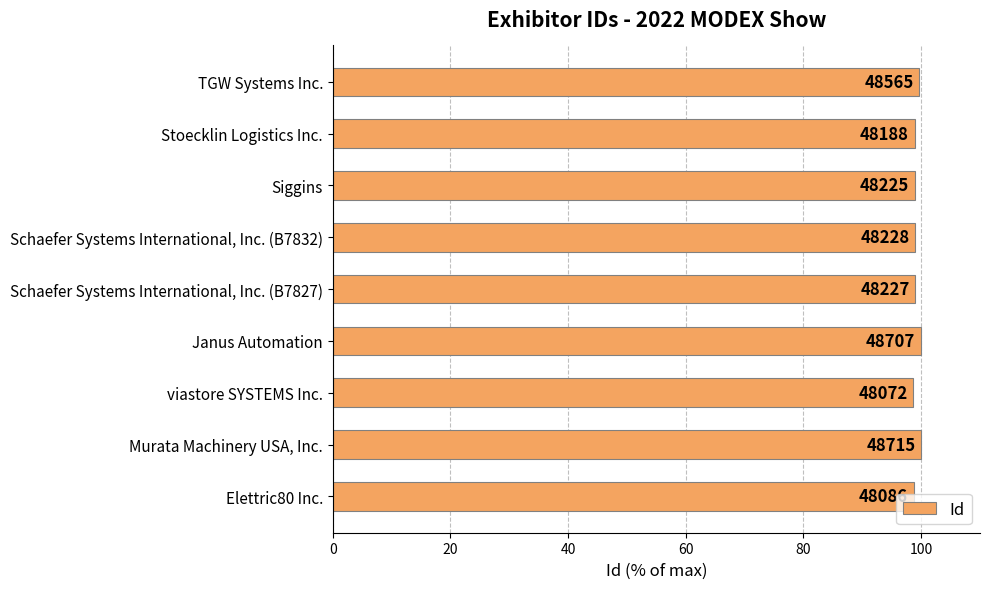

Where is the data nearest to the value 99?

Schaefer Systems International, Inc. (B7832)